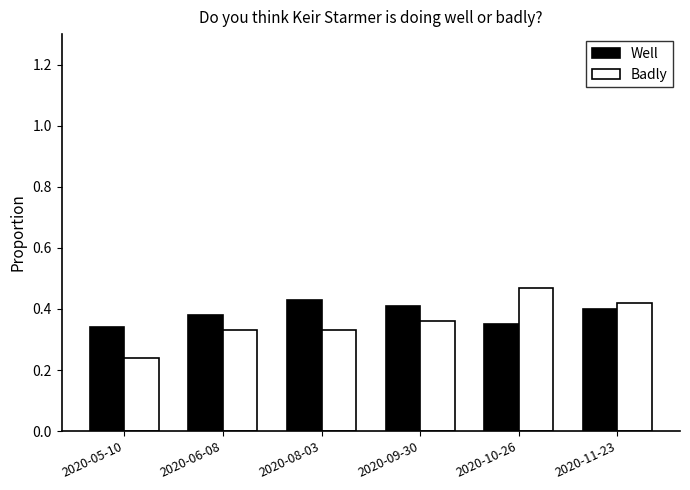

What is the label of the 6th bar from the right?

2020-05-10